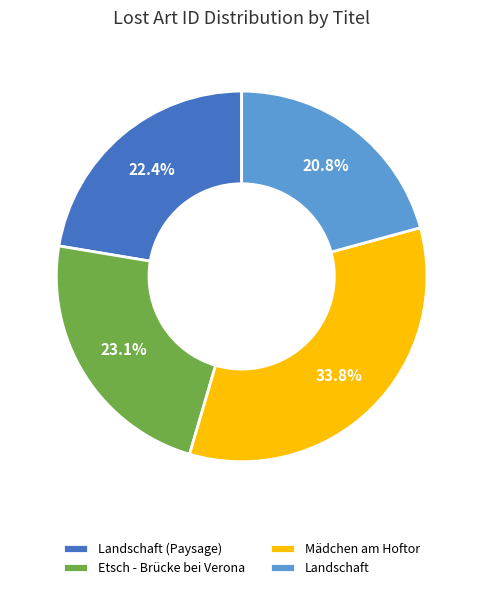

True or false: Etsch - Brücke bei Verona accounts for 10% of the total.

False